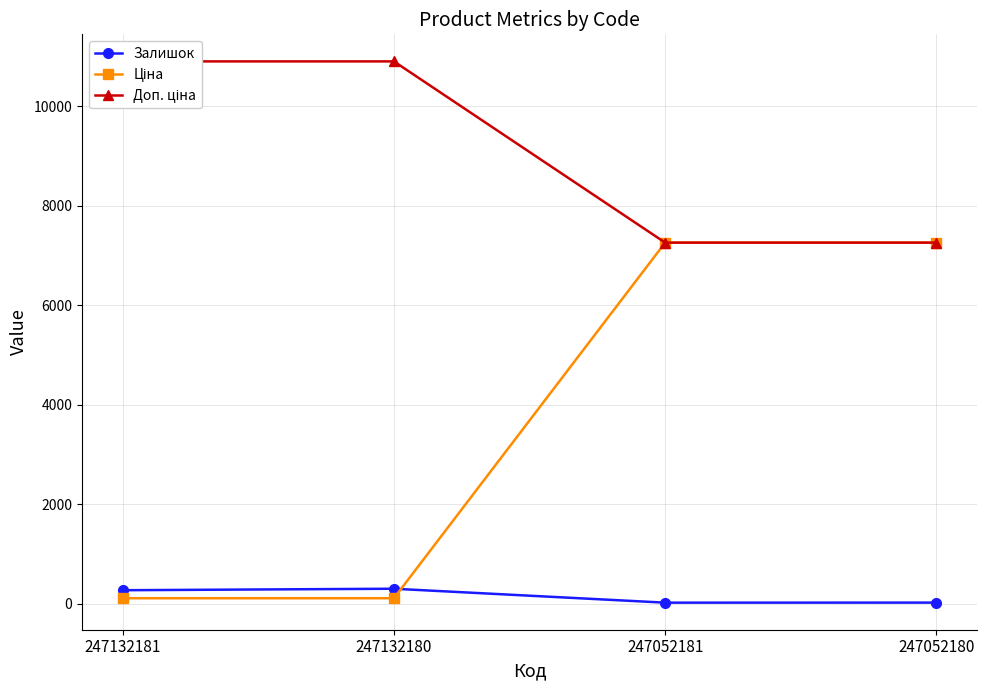

True or false: Доп. ціна and Ціна cross at least once.

False